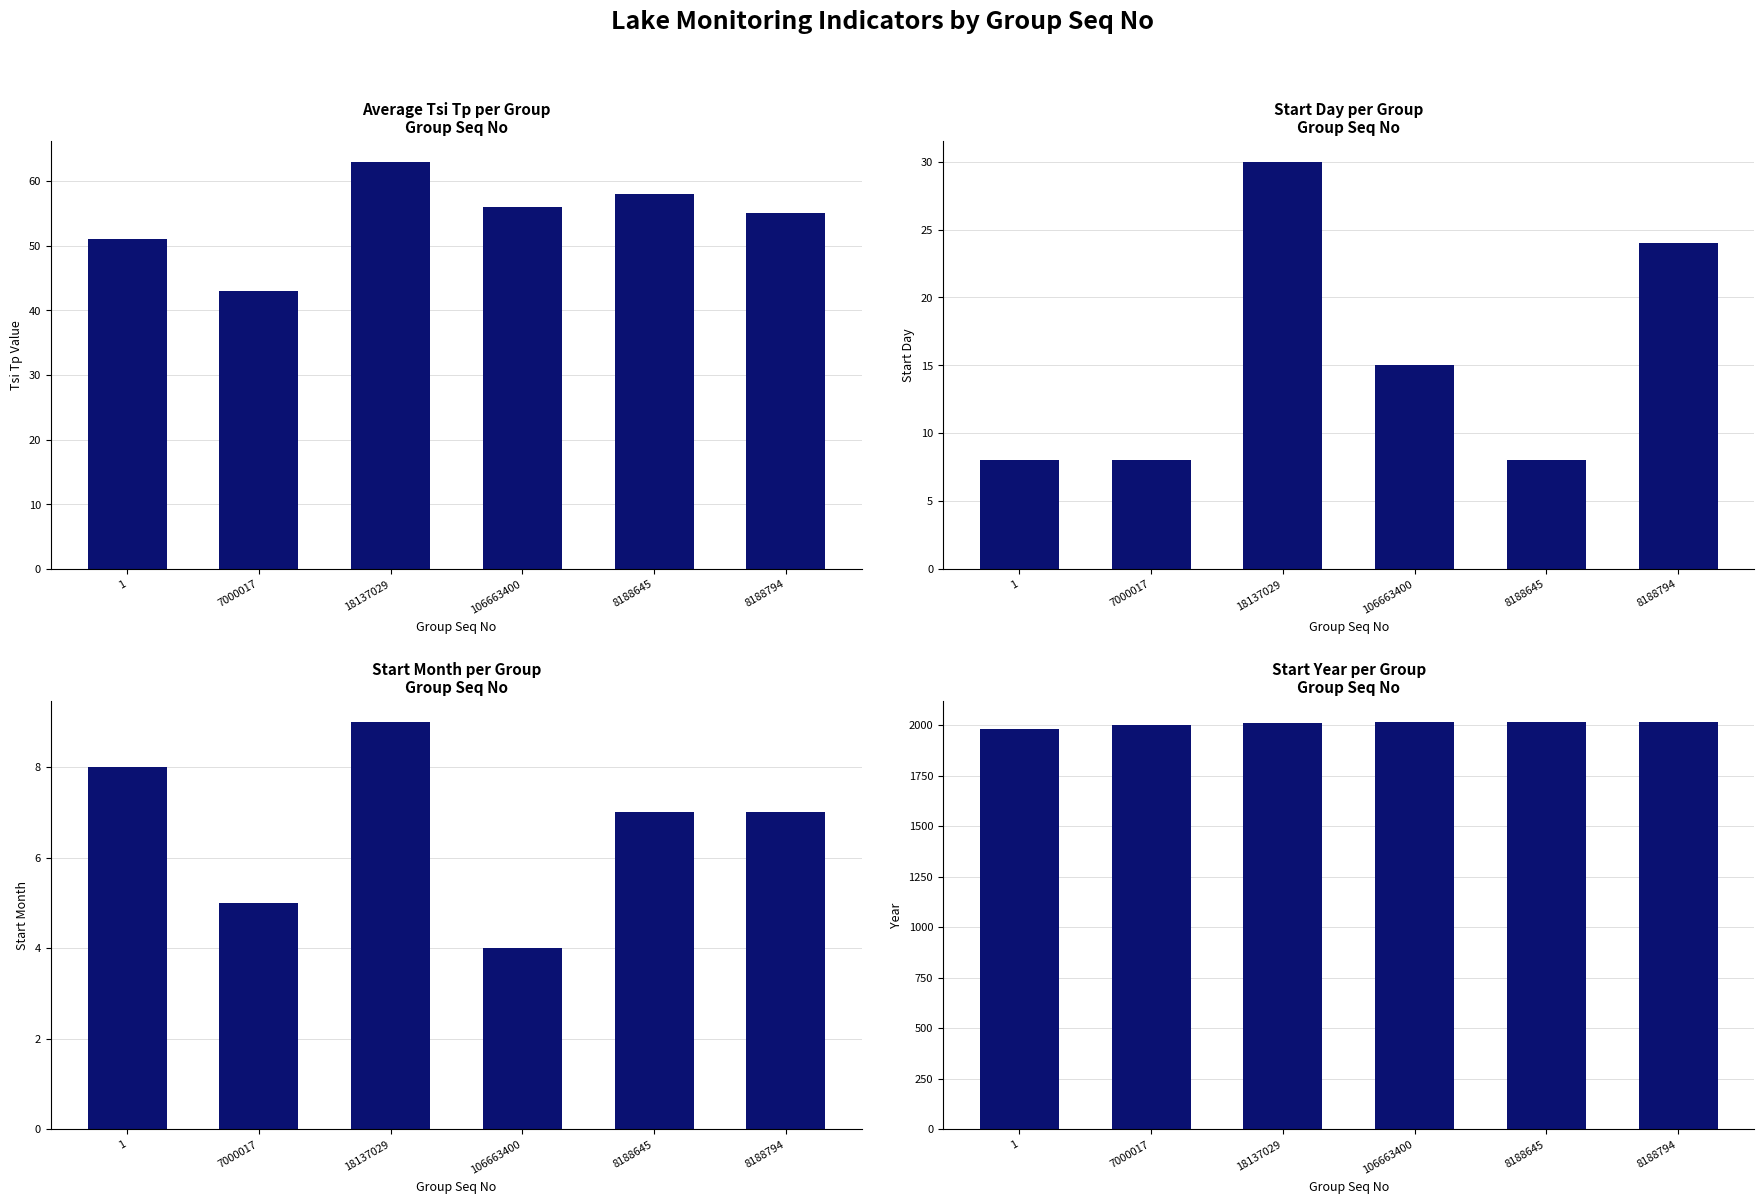

What is the spread (max minus min) of values at 8188794?

2009